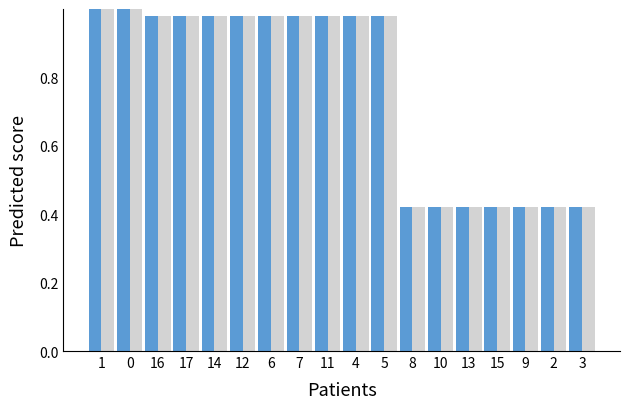

What is the total value across all series at 15?

0.8